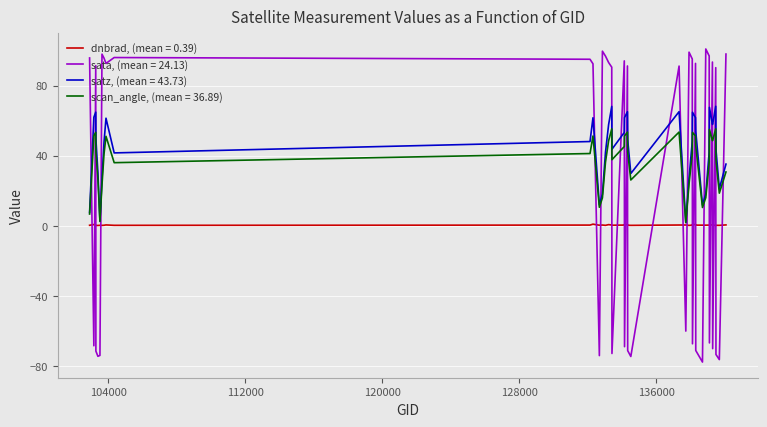

How many lines are shown in the chart?

4